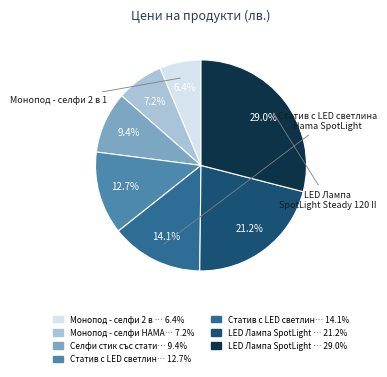

Is there any slice that represents more than half of the pie?

No